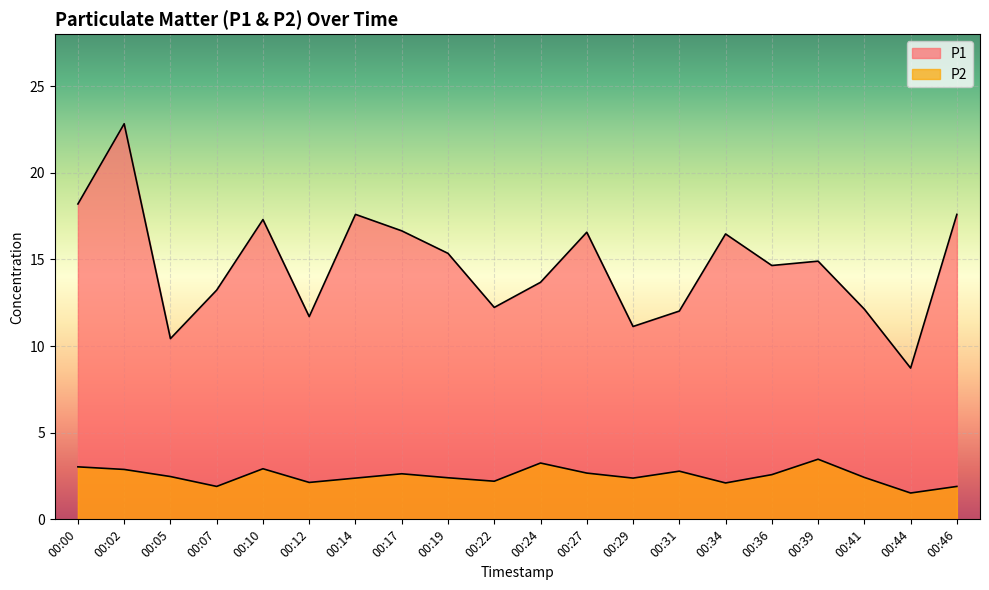

The value of P2 at 00:00 is 3.0. True or false?

True